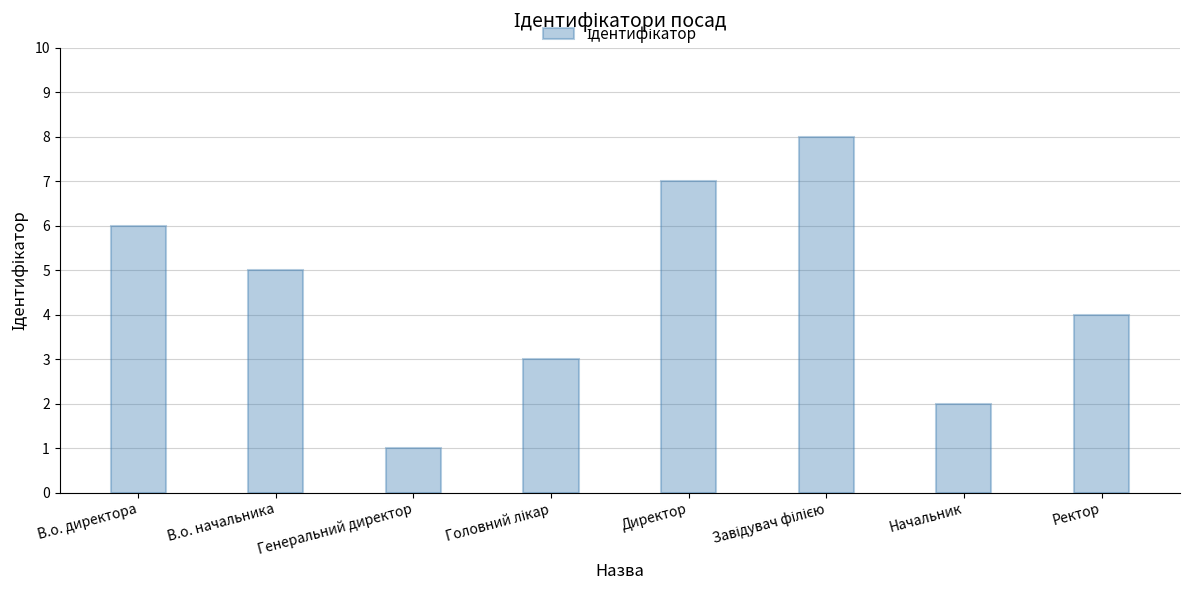

What is the value of the 8th bar from the left?

4